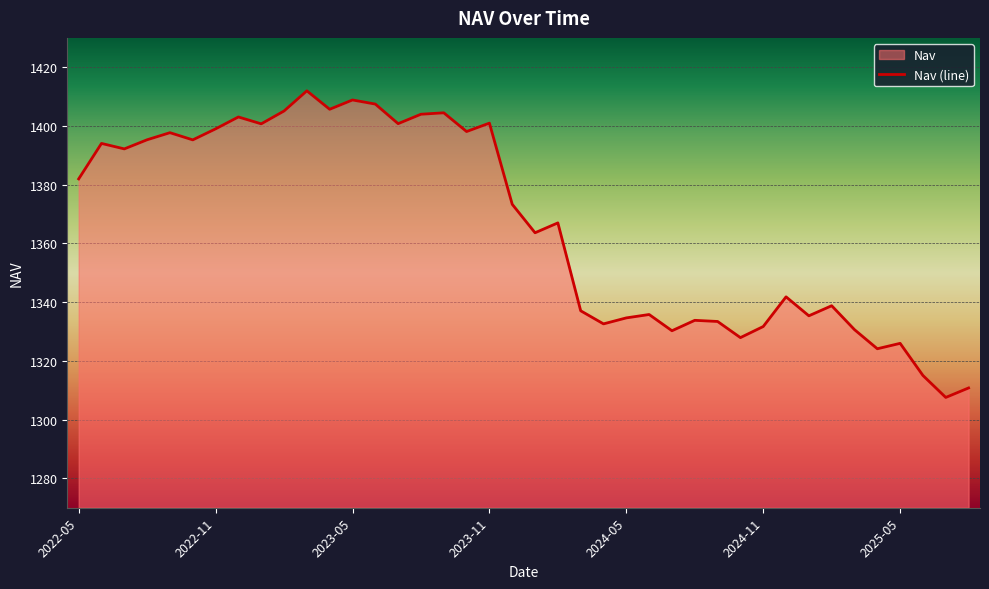

What is the smallest value displayed?

1307.6